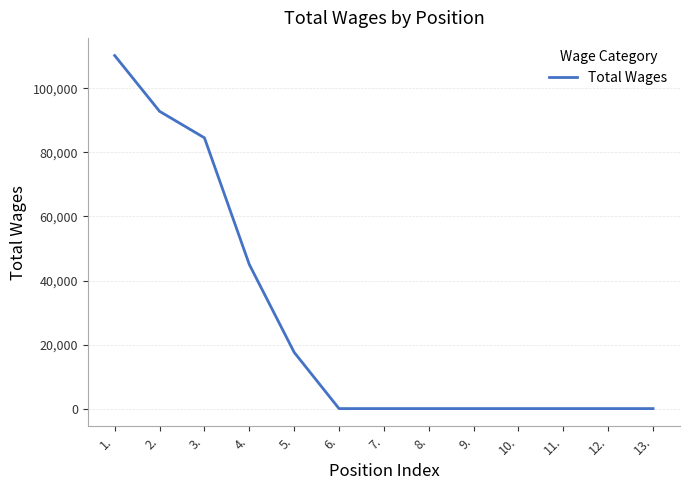

Reading left to right, list all the values displayed in this chart.

1.=110275	2.=92853	3.=84576	4.=45021	5.=17582	6.=0	7.=0	8.=0	9.=0	10.=0	11.=0	12.=0	13.=0